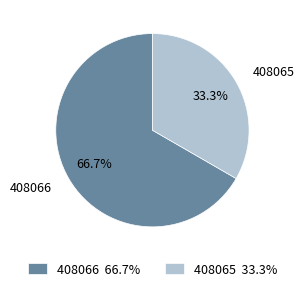

What is the majority slice?

408066